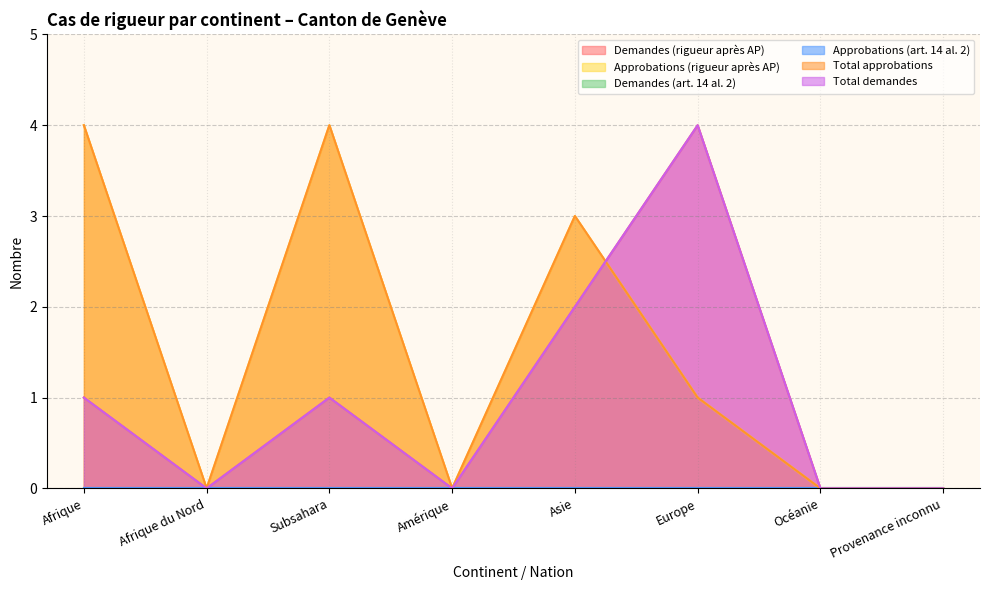

Is it true that Approbations (rigueur après AP) equals 2 at Asie?

False